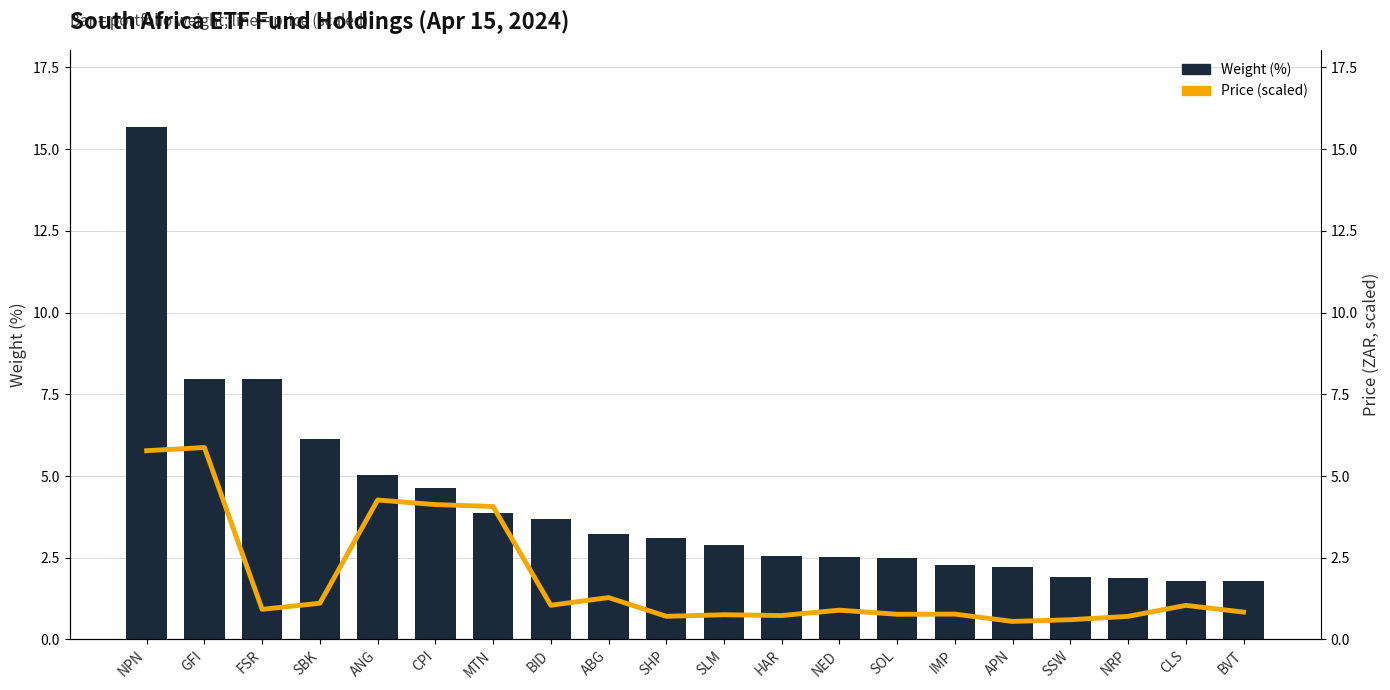

Which has a higher value, HAR or MTN?

MTN